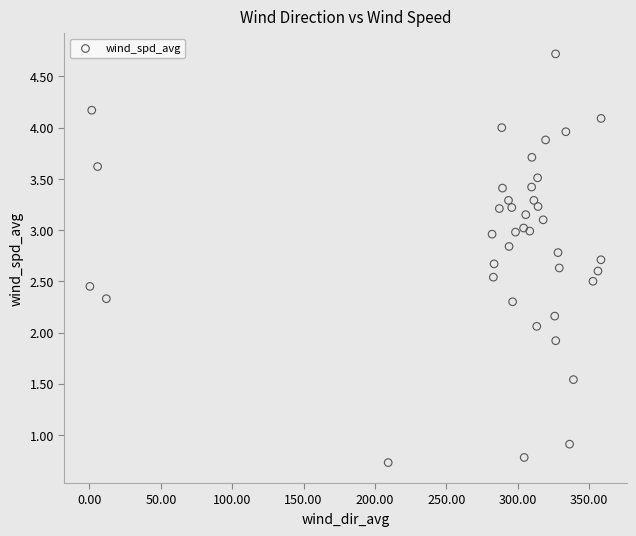

What is the range of X values (max minus min)?

358.2